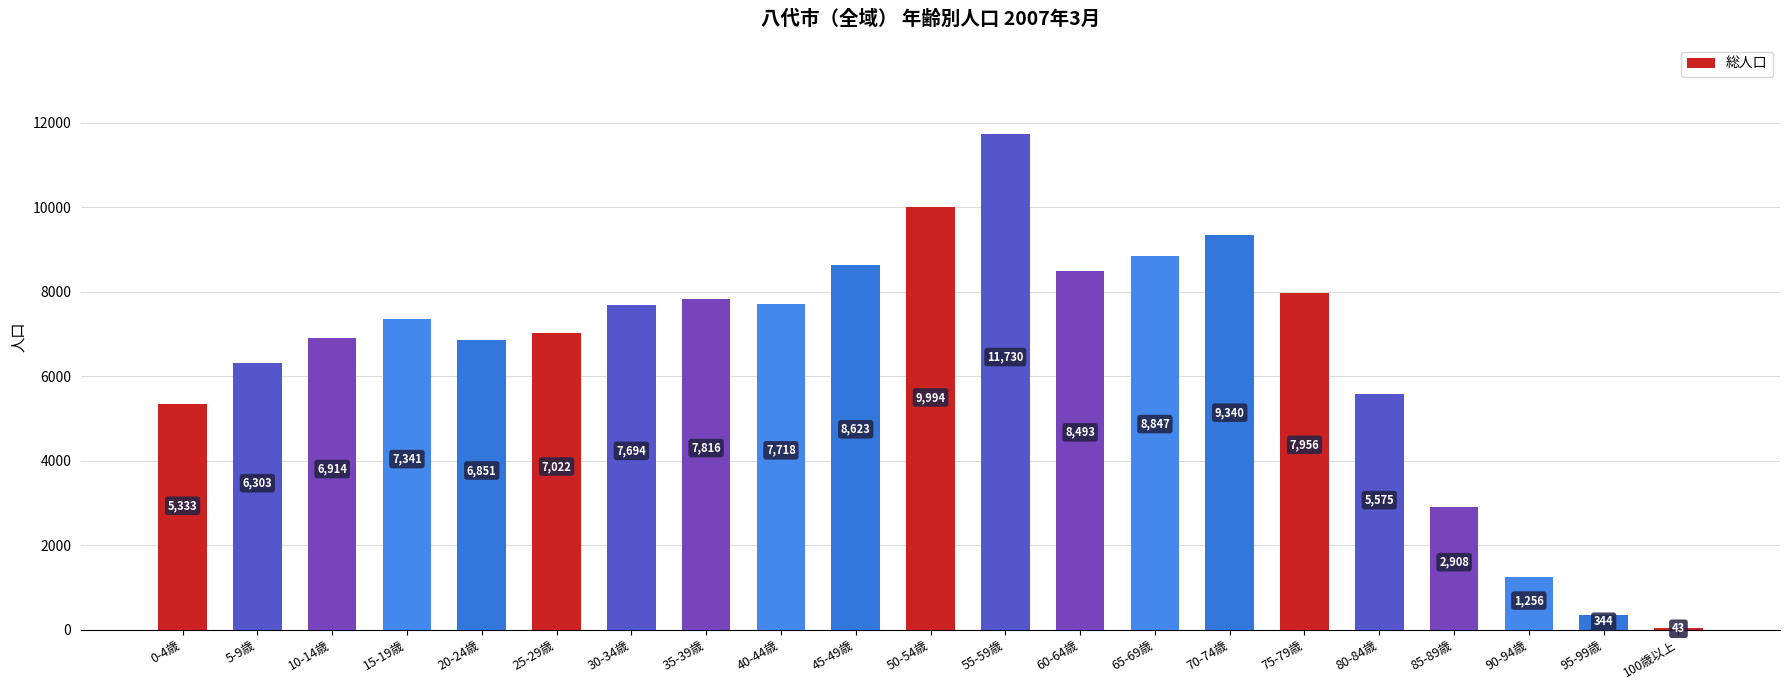

Reading right to left, what are all the values shown in this chart?

100歳以上=43	95-99歳=344	90-94歳=1256	85-89歳=2908	80-84歳=5575	75-79歳=7956	70-74歳=9340	65-69歳=8847	60-64歳=8493	55-59歳=11730	50-54歳=9994	45-49歳=8623	40-44歳=7718	35-39歳=7816	30-34歳=7694	25-29歳=7022	20-24歳=6851	15-19歳=7341	10-14歳=6914	5-9歳=6303	0-4歳=5333